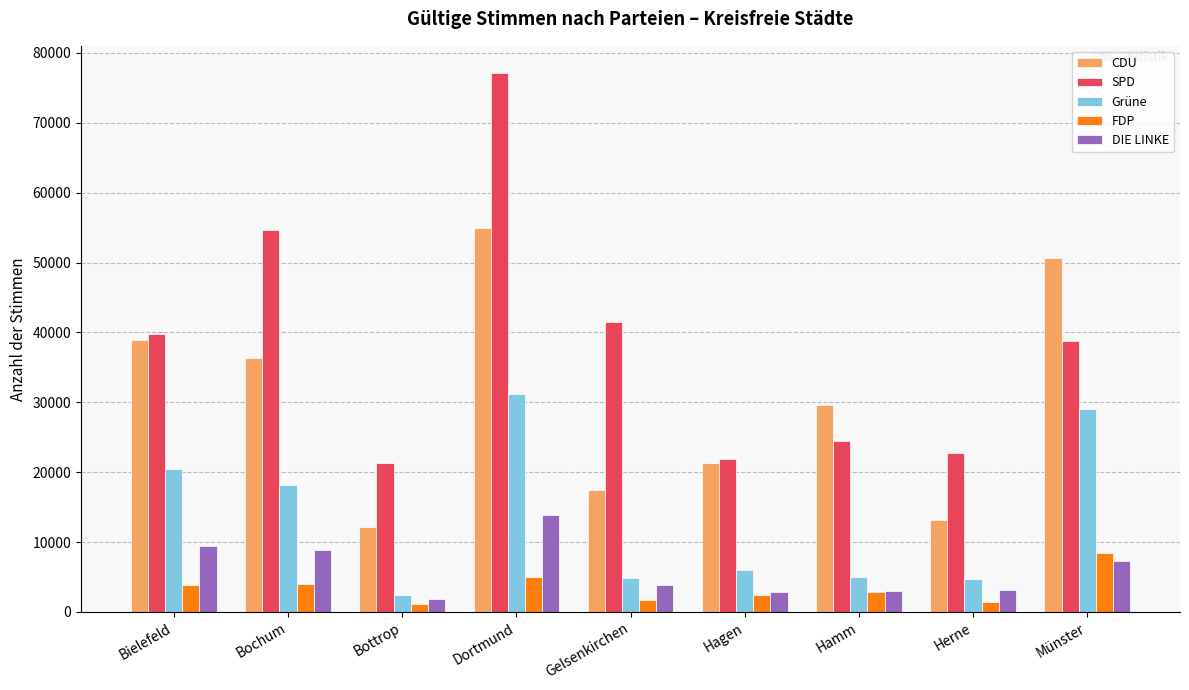

What is the total value across all series at Münster?

134103